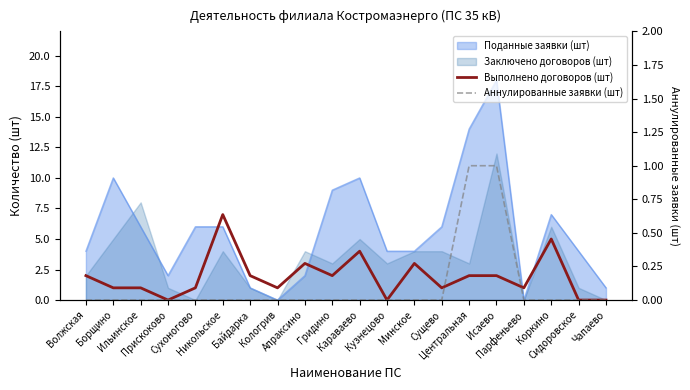

How many lines are shown in the chart?

2